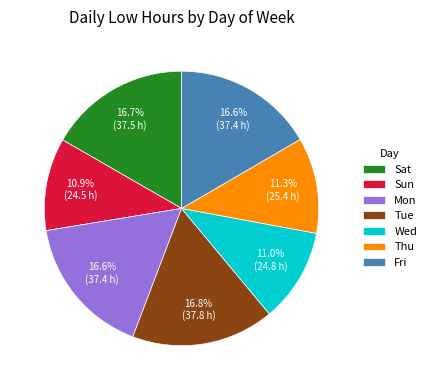

Does Sat represent more than half of the total?

No